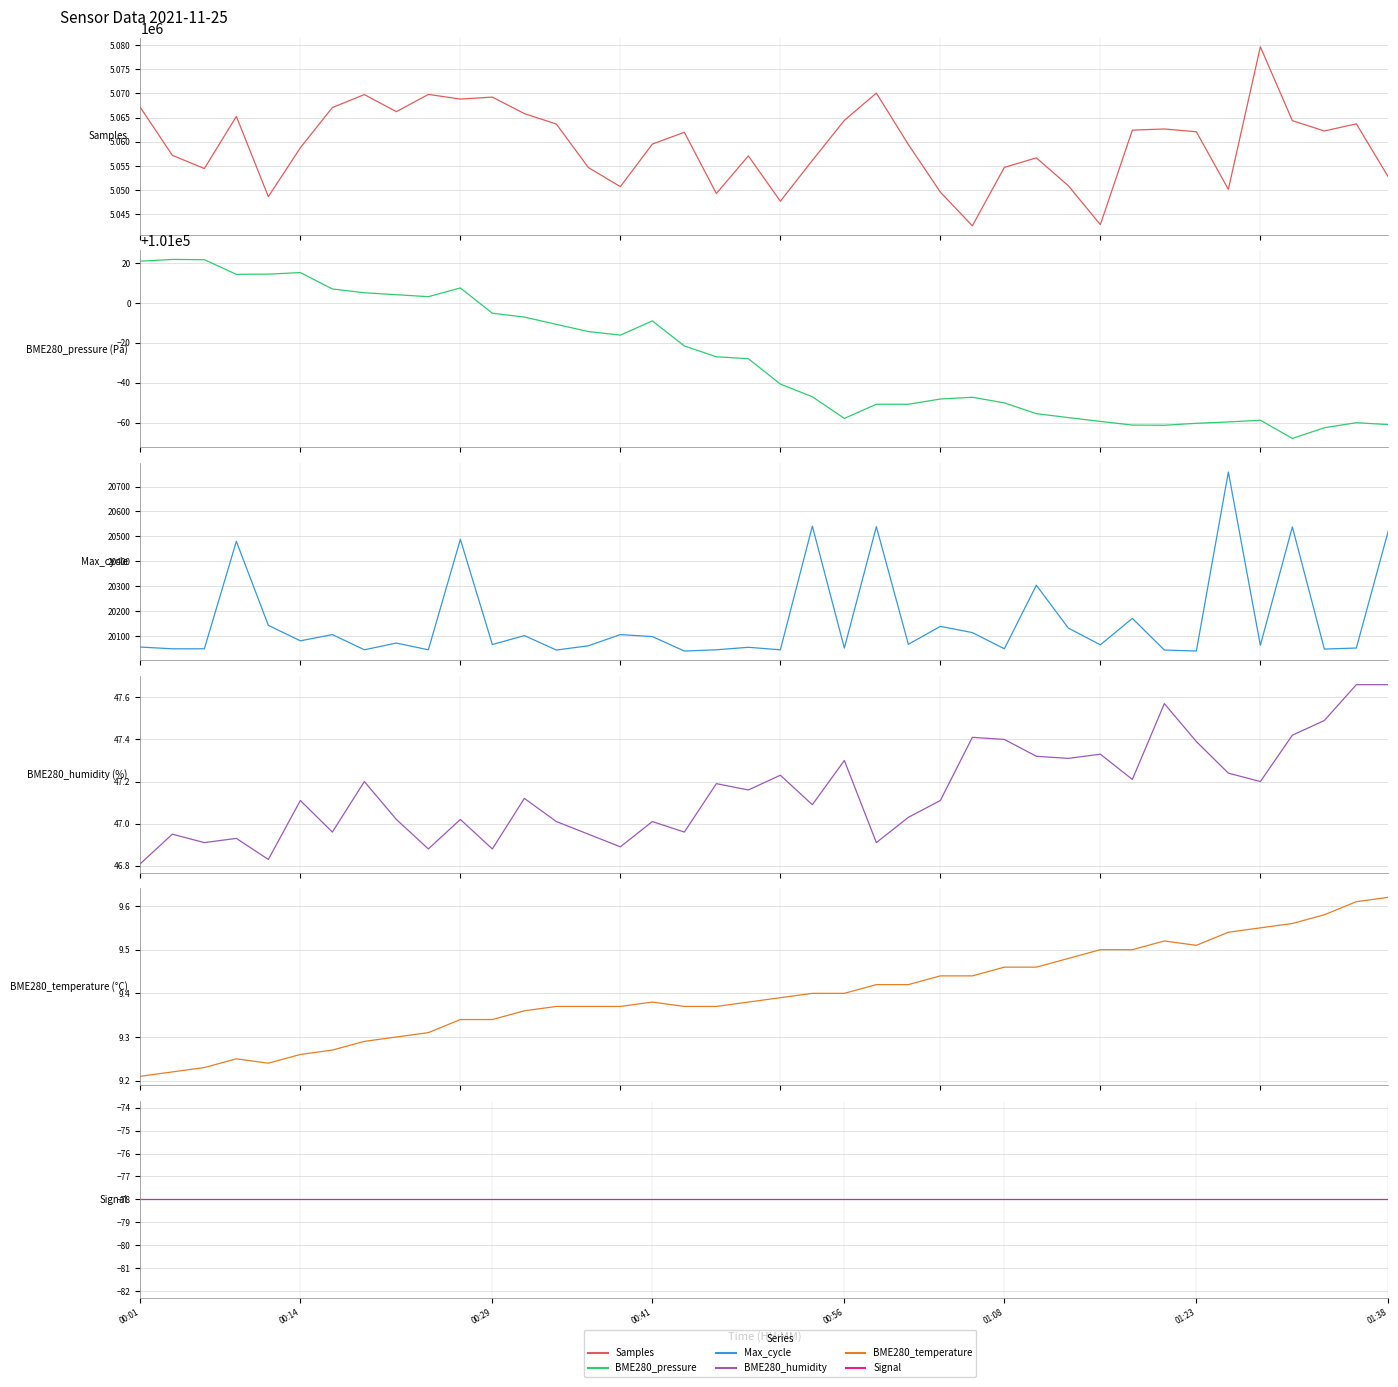

At which category does the chart reach its peak across all series?

35